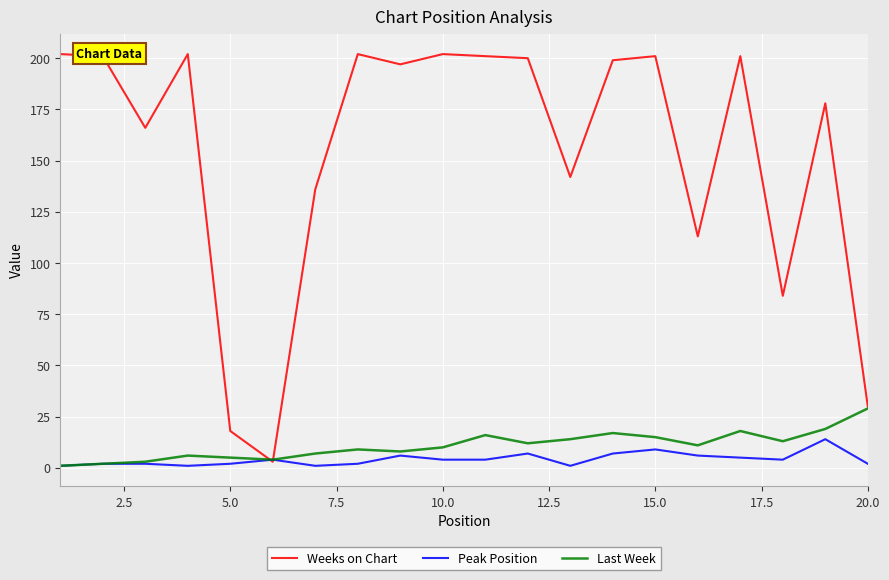

Which series has the largest range (max minus min)?

Weeks on Chart